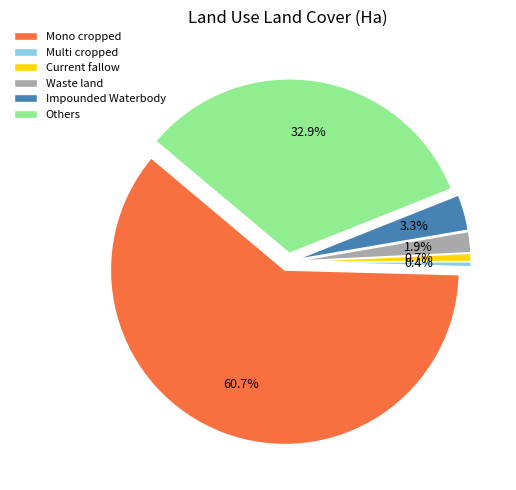

Which has a higher value, Current fallow or Others?

Others